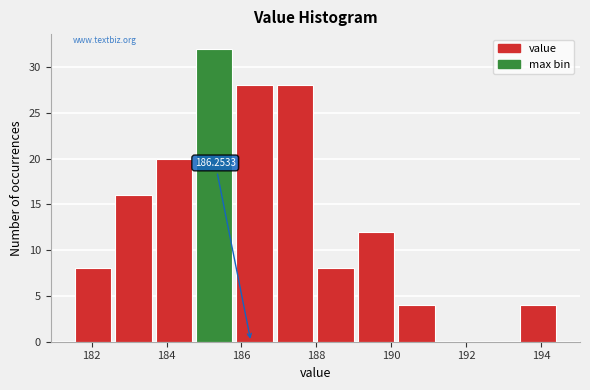

Which range on the x-axis has the tallest bar?

184.8 to 185.8